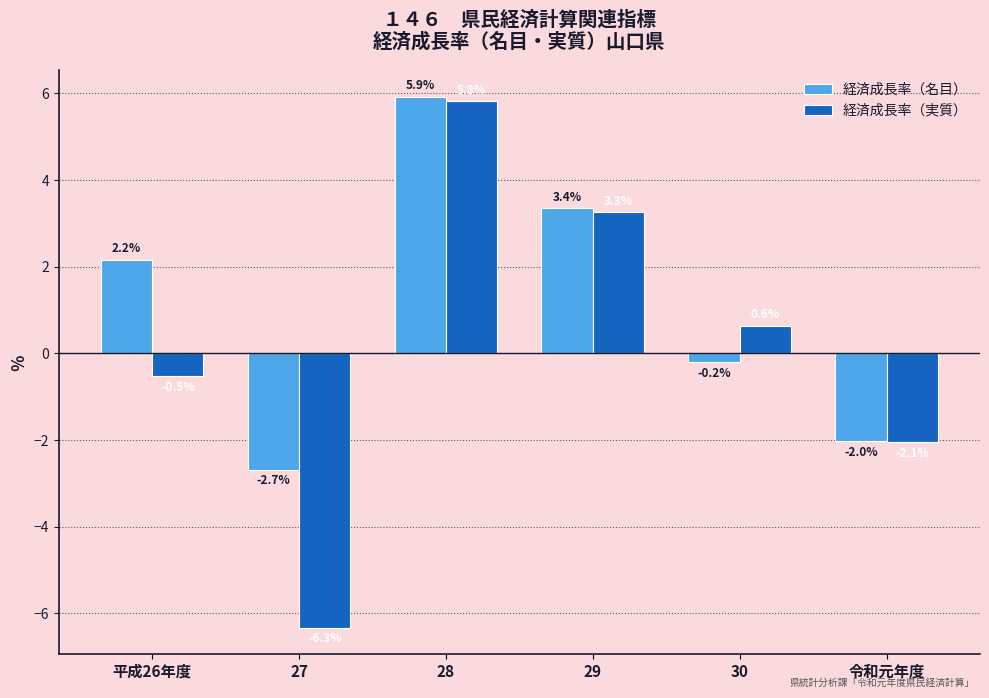

What is the difference between the maximum and minimum values in the 経済成長率（名目） series?

8.6